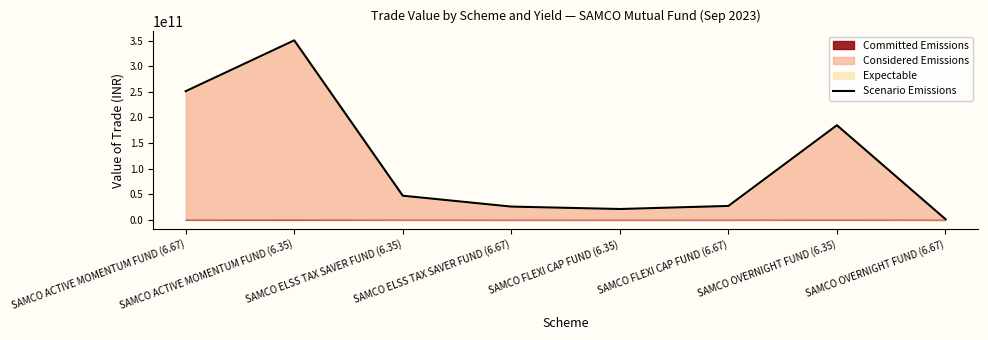

Rank the categories by value from lowest to highest.

SAMCO OVERNIGHT FUND (6.67), SAMCO FLEXI CAP FUND (6.35), SAMCO ELSS TAX SAVER FUND (6.67), SAMCO FLEXI CAP FUND (6.67), SAMCO ELSS TAX SAVER FUND (6.35), SAMCO OVERNIGHT FUND (6.35), SAMCO ACTIVE MOMENTUM FUND (6.67), SAMCO ACTIVE MOMENTUM FUND (6.35)